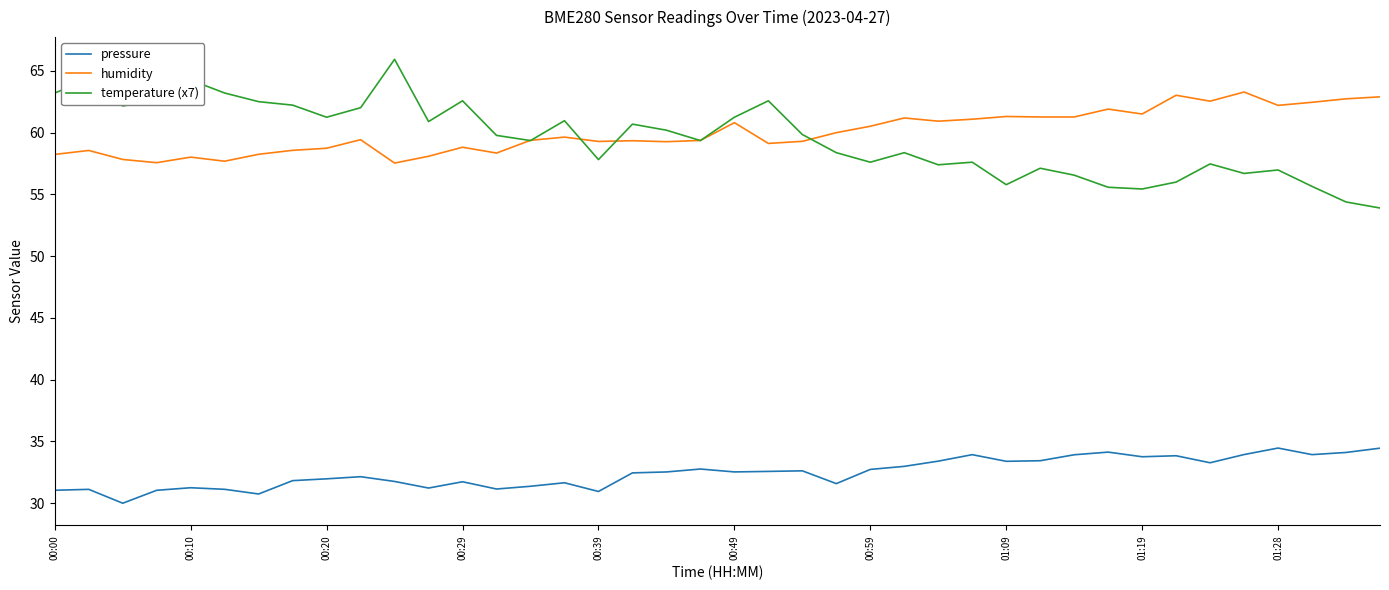

What is the greatest value displayed?

65.9